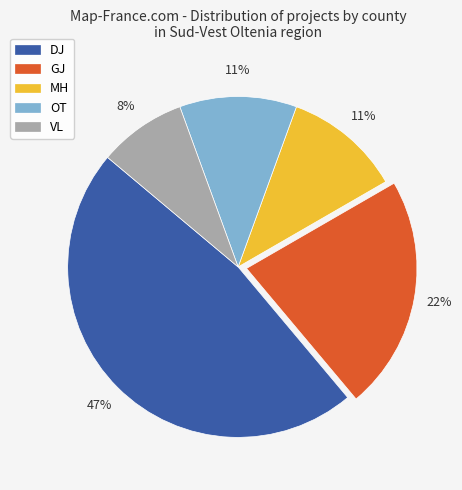

Does any single category account for the majority?

No